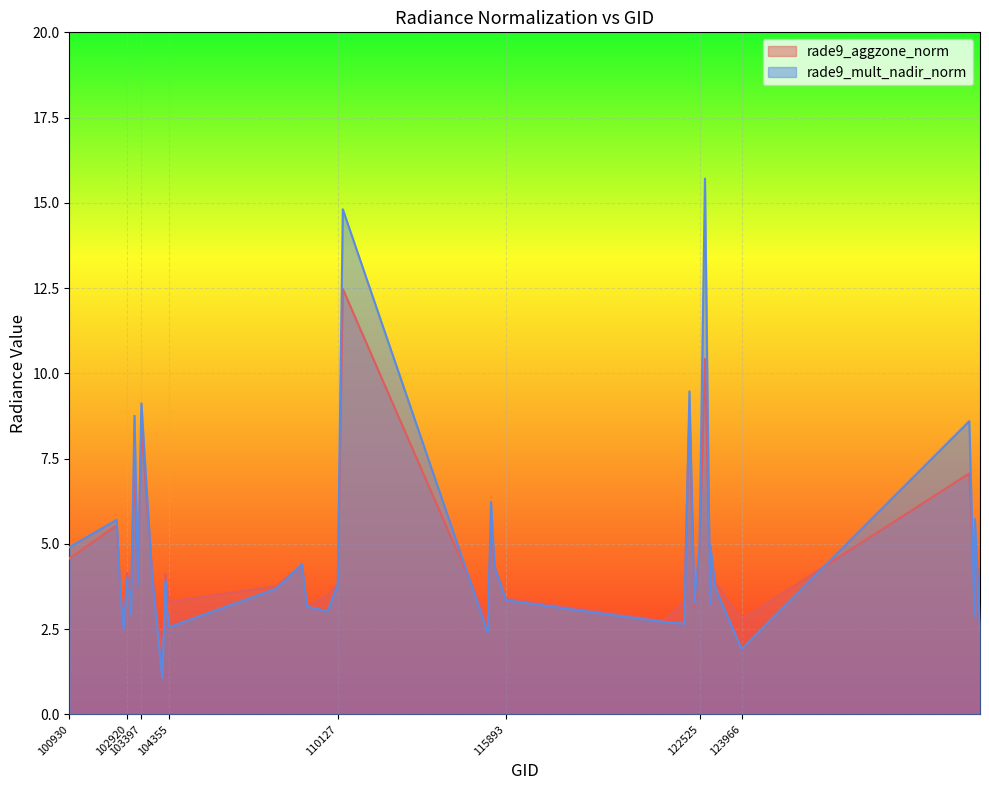

At how many categories does at least one series exceed 3?

35